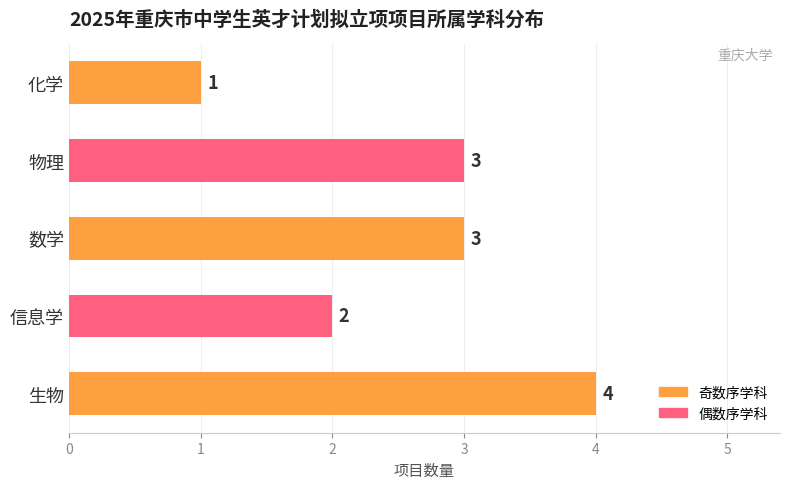

The value at 物理 is 2. True or false?

False